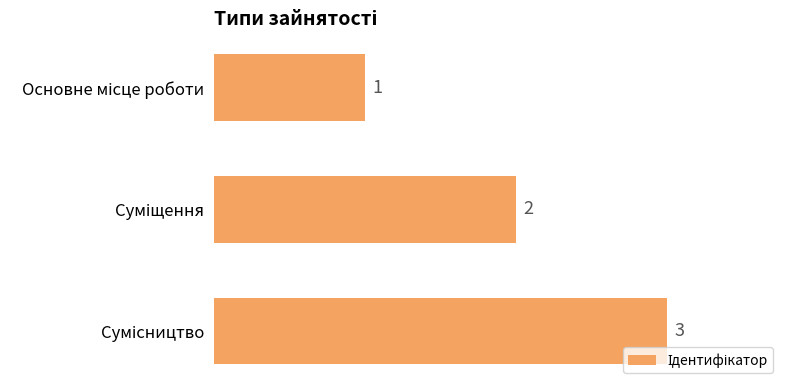

What is the sum of all values?

6